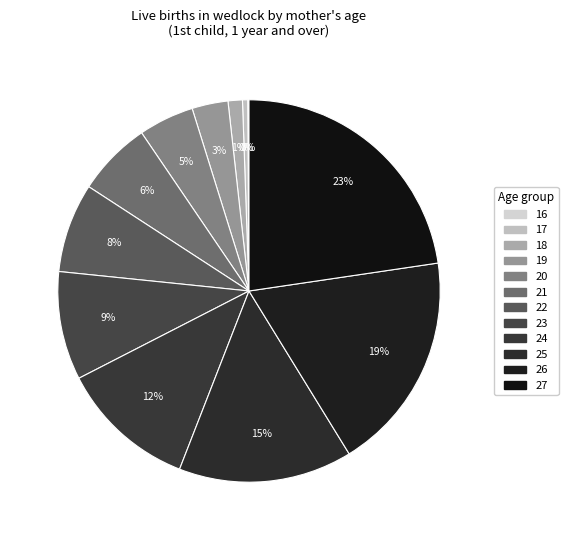

To the nearest percent, what is the average slice percentage?

8%